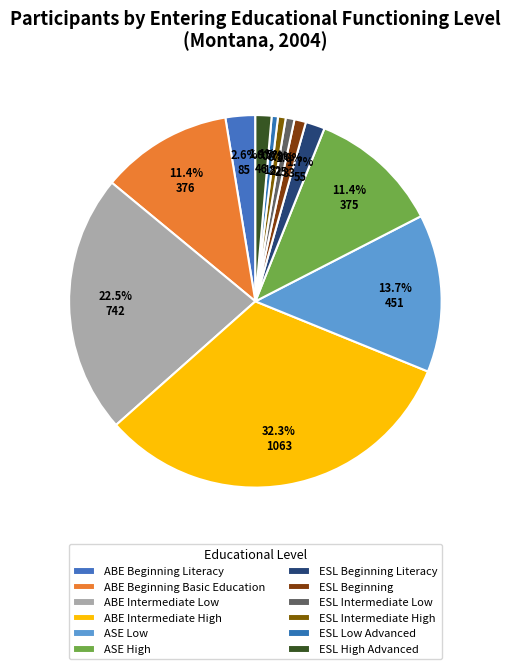

Combined, what portion of the pie is ASE High and ESL High Advanced?

12.8%